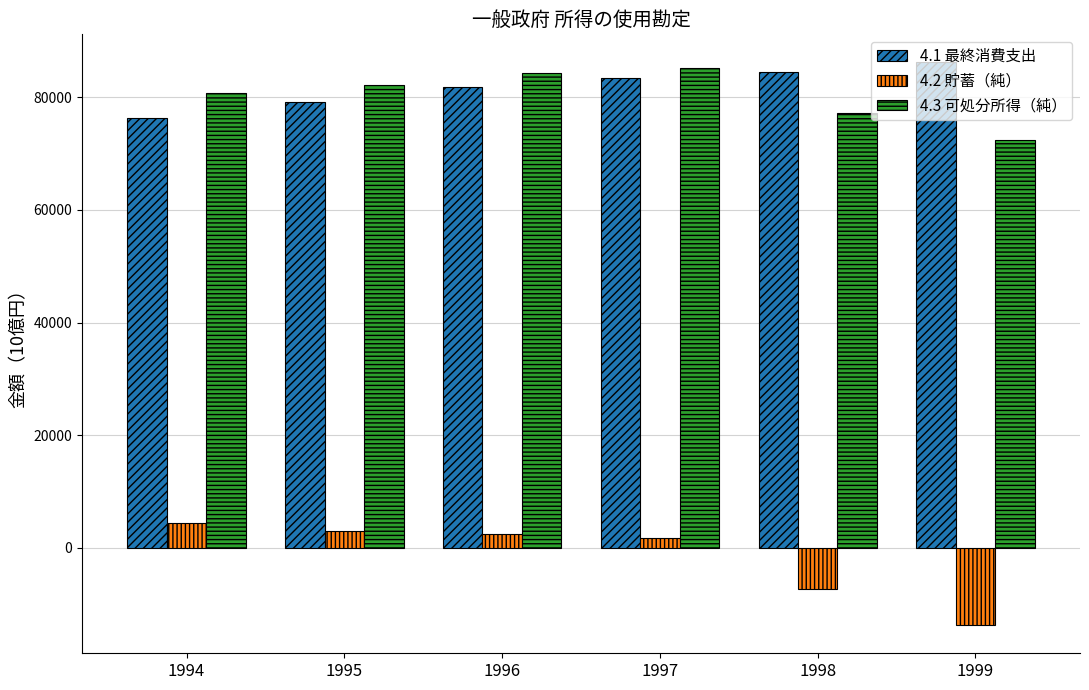

What is the total value across all series at 1994?

161600.5